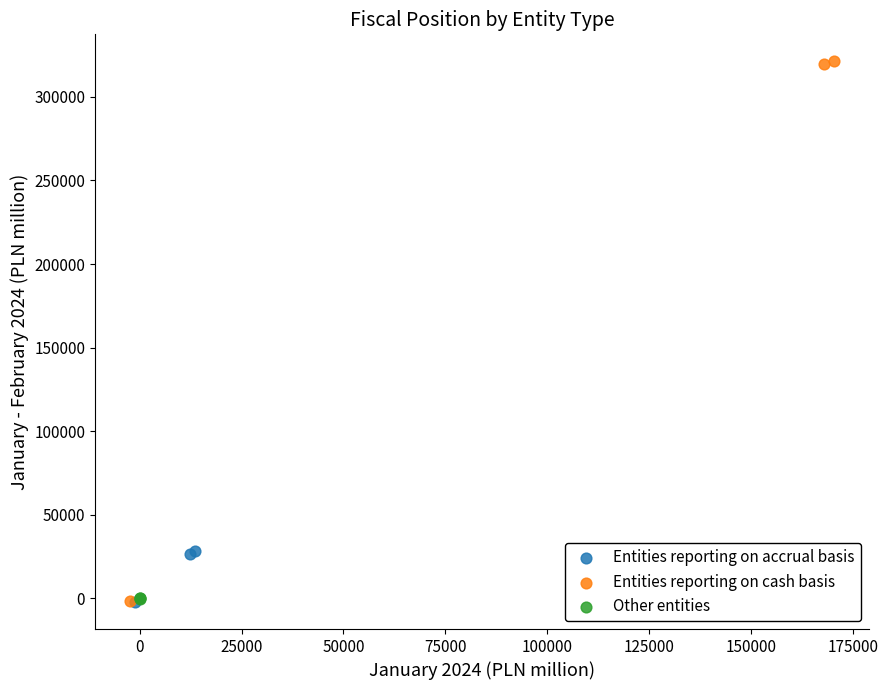

Which series has the widest spread of Y values?

Entities reporting on cash basis